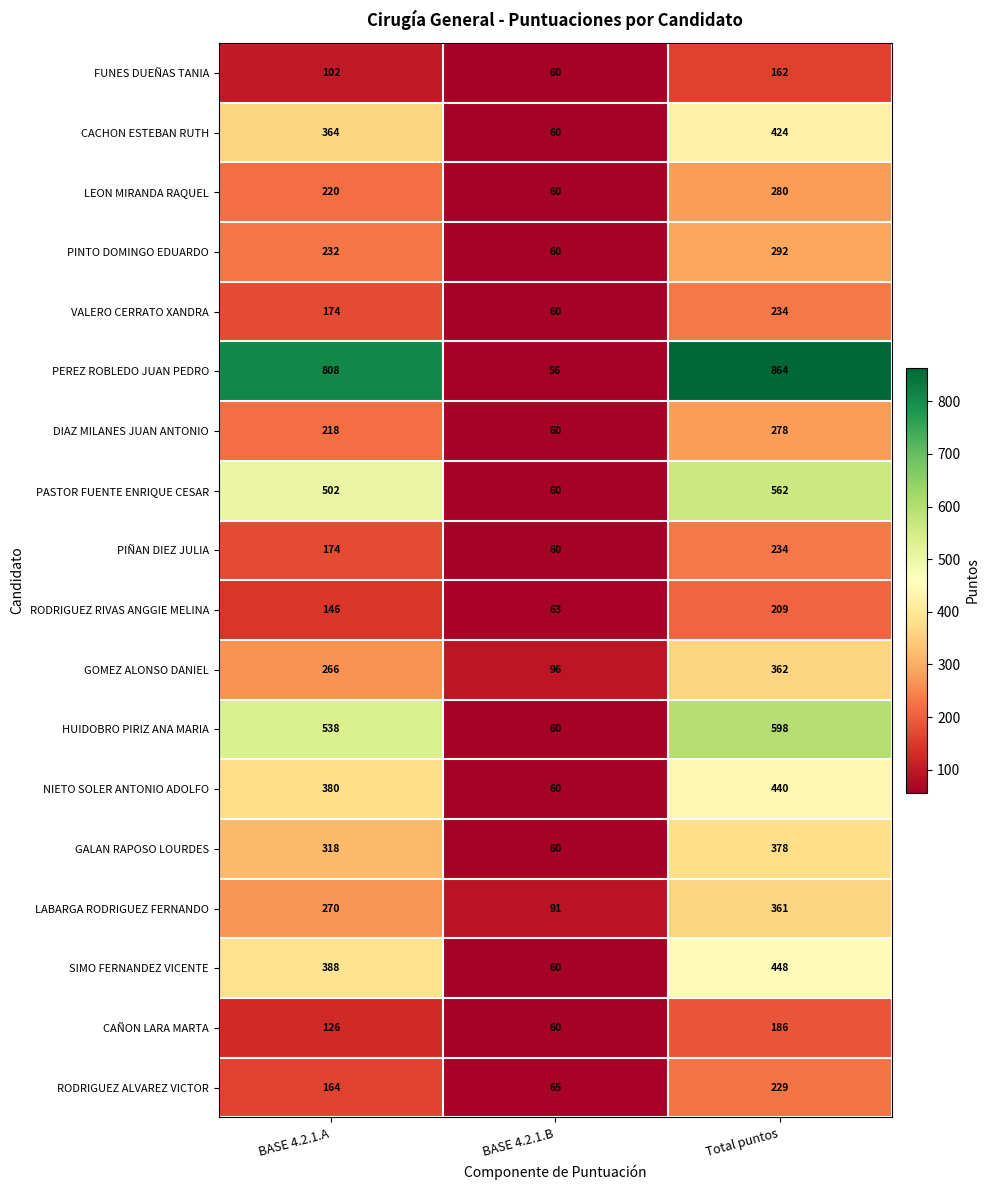

List the labels in order of CAÑON LARA MARTA value, largest first.

Total puntos, BASE 4.2.1.A, BASE 4.2.1.B